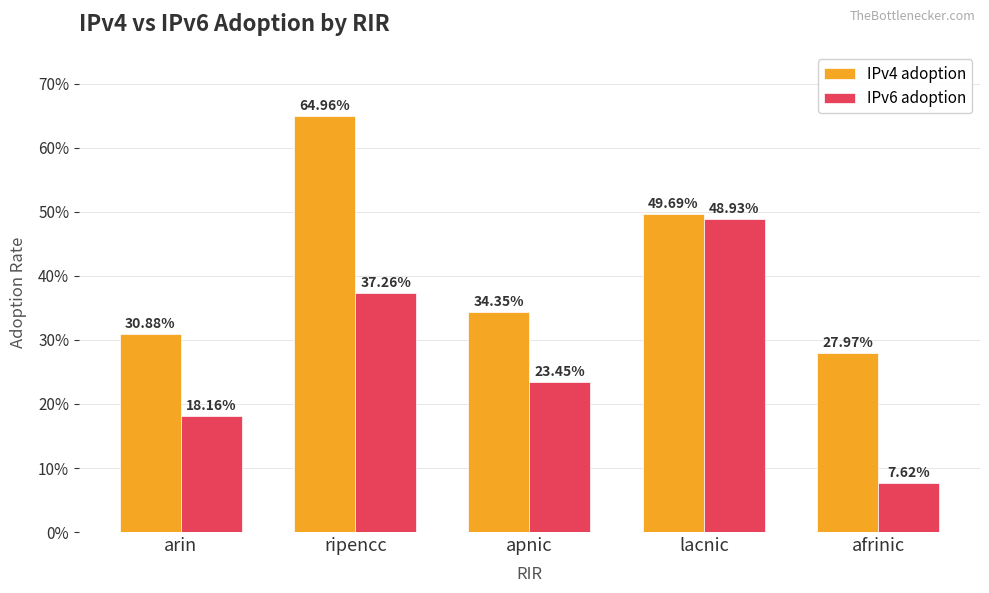

What value does the IPv6 adoption series have at apnic?

0.2